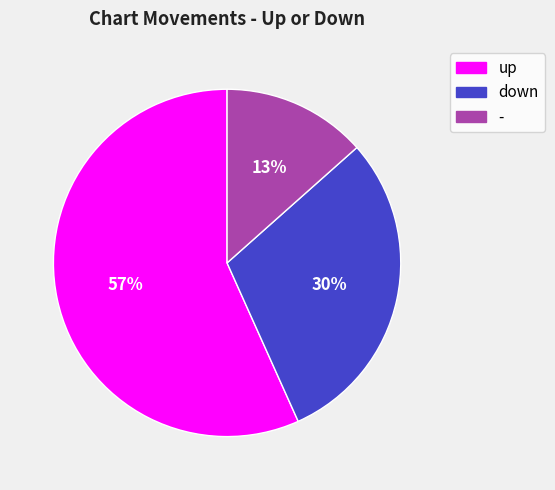

Which has a higher value, up or down?

up